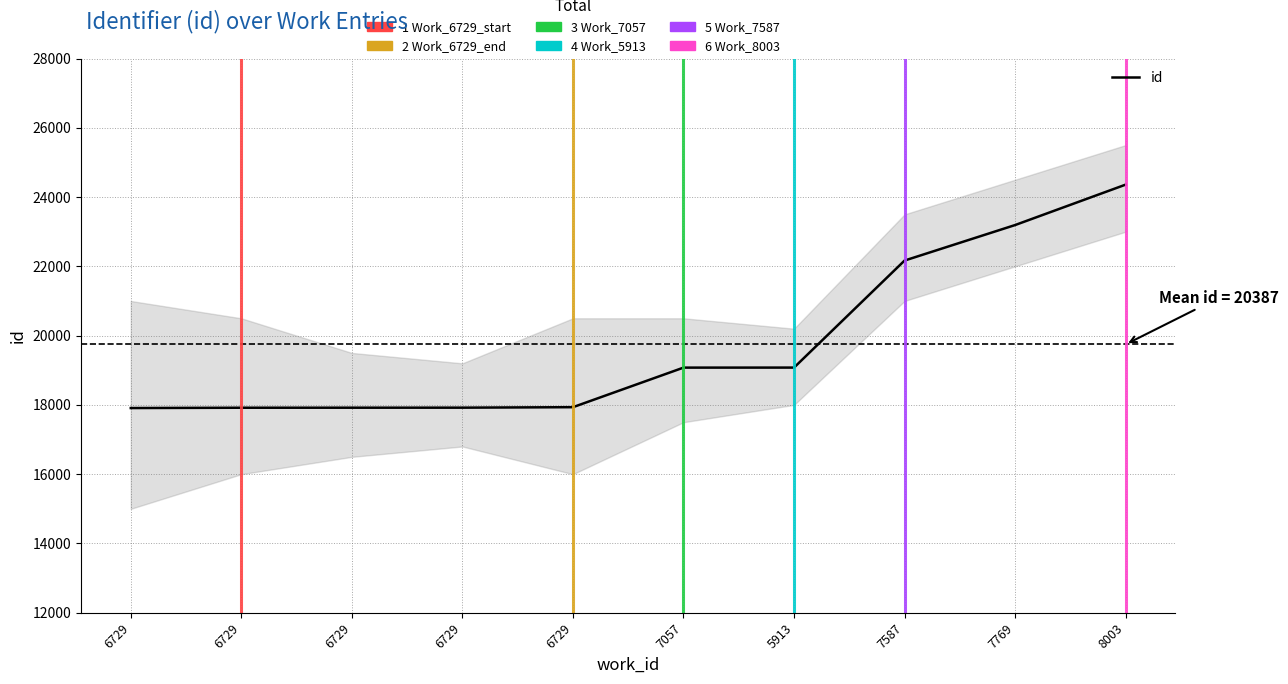

Rank the categories by value from lowest to highest.

6729, 6729, 6729, 6729, 6729, 7057, 5913, 7587, 7769, 8003